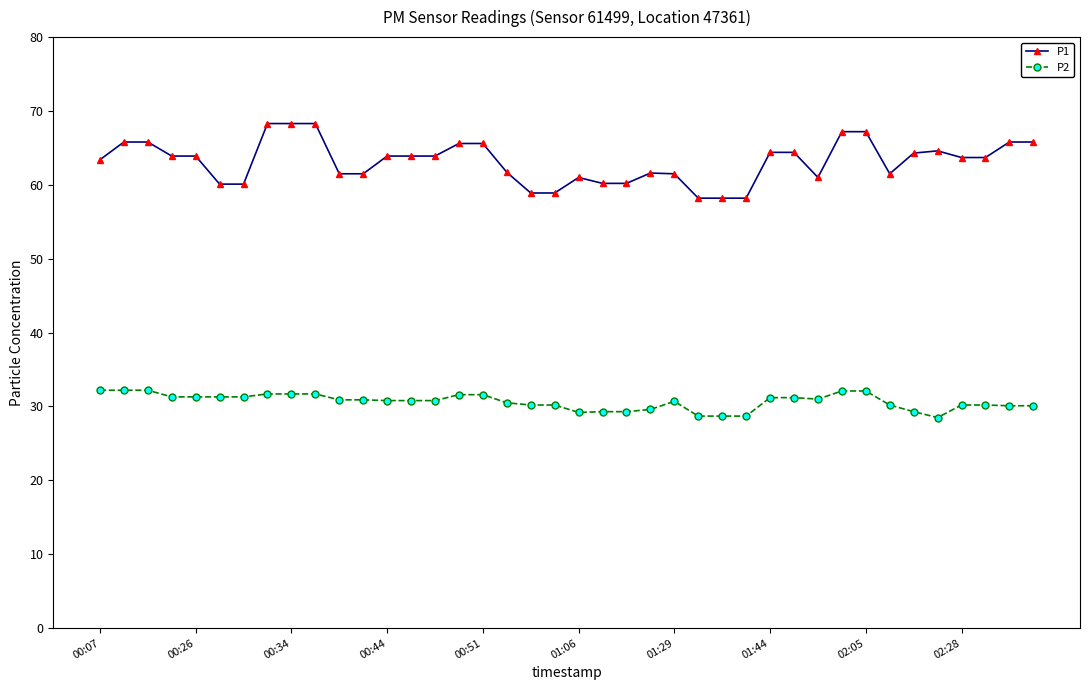

How many data points in P1 are above 63?

23